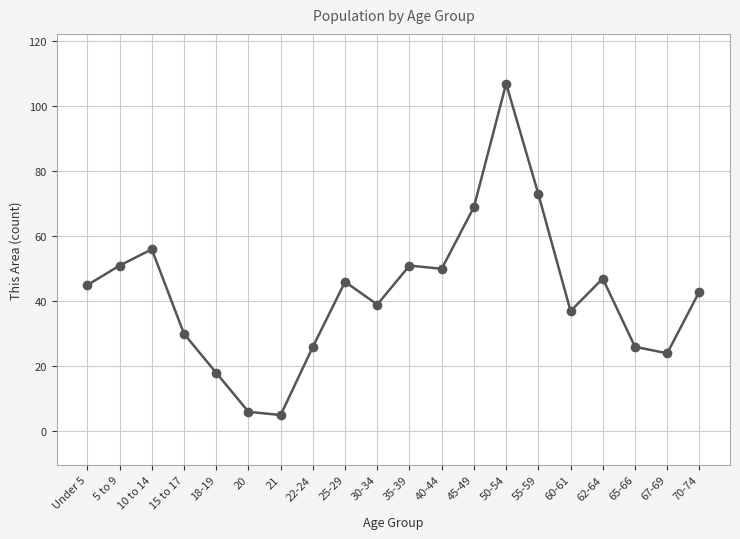

What is the sum of all values?

849